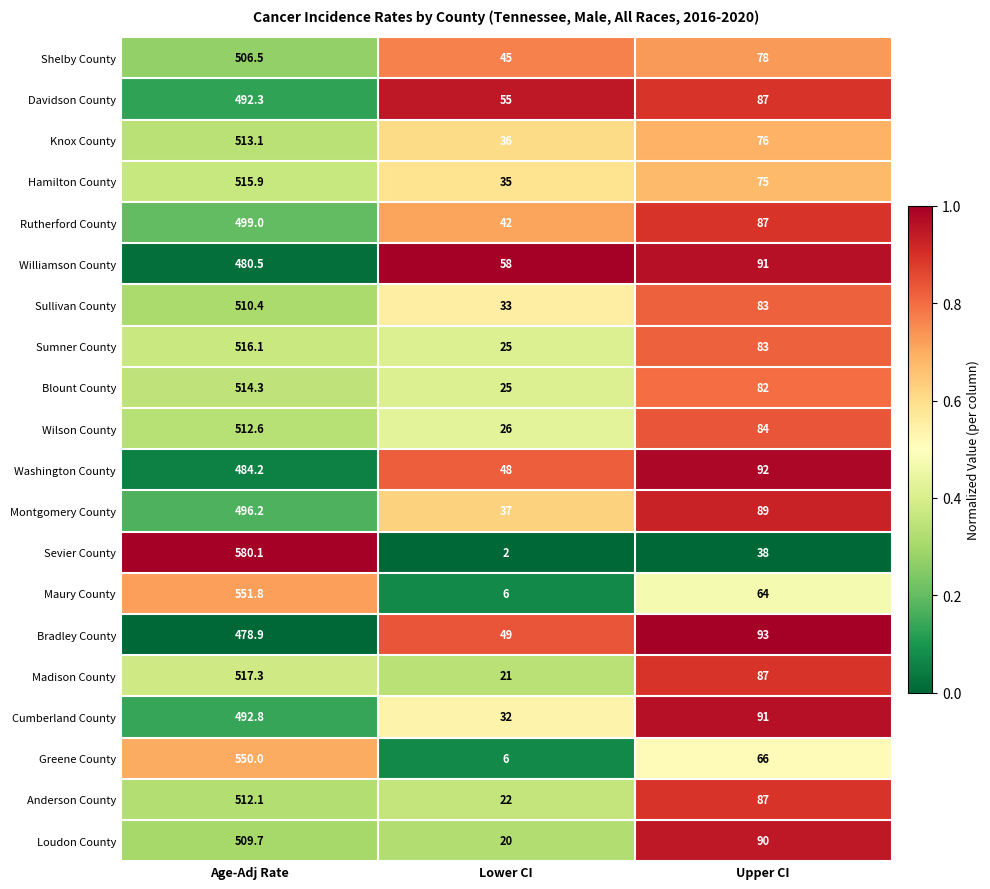

List the series in order of their peak value, lowest first.

Bradley County, Williamson County, Washington County, Davidson County, Cumberland County, Montgomery County, Rutherford County, Shelby County, Loudon County, Sullivan County, Anderson County, Wilson County, Knox County, Blount County, Hamilton County, Sumner County, Madison County, Greene County, Maury County, Sevier County